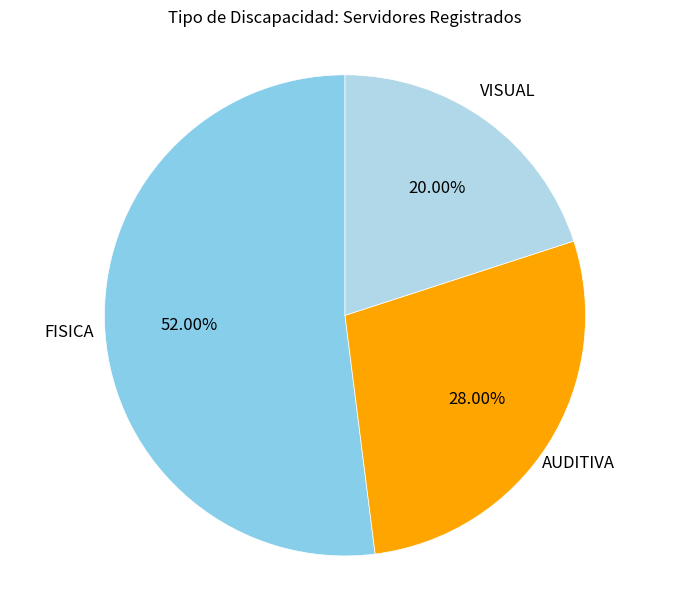

How many segments does this pie chart have?

3